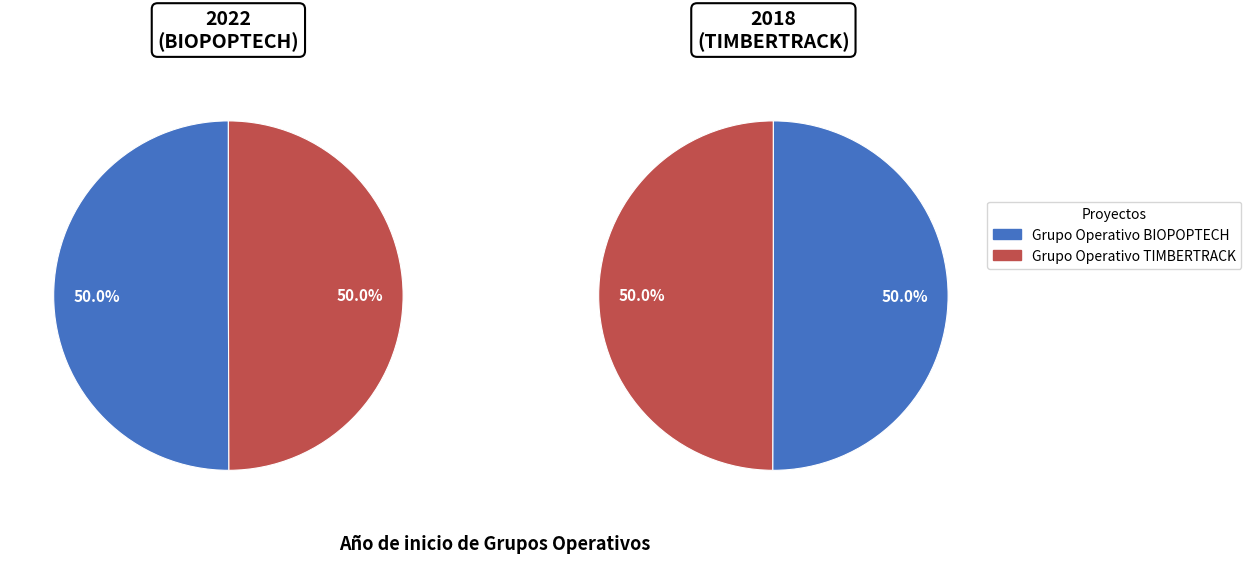

True or false: Grupo Operativo BIOPOPTECH accounts for 50% of the total.

True